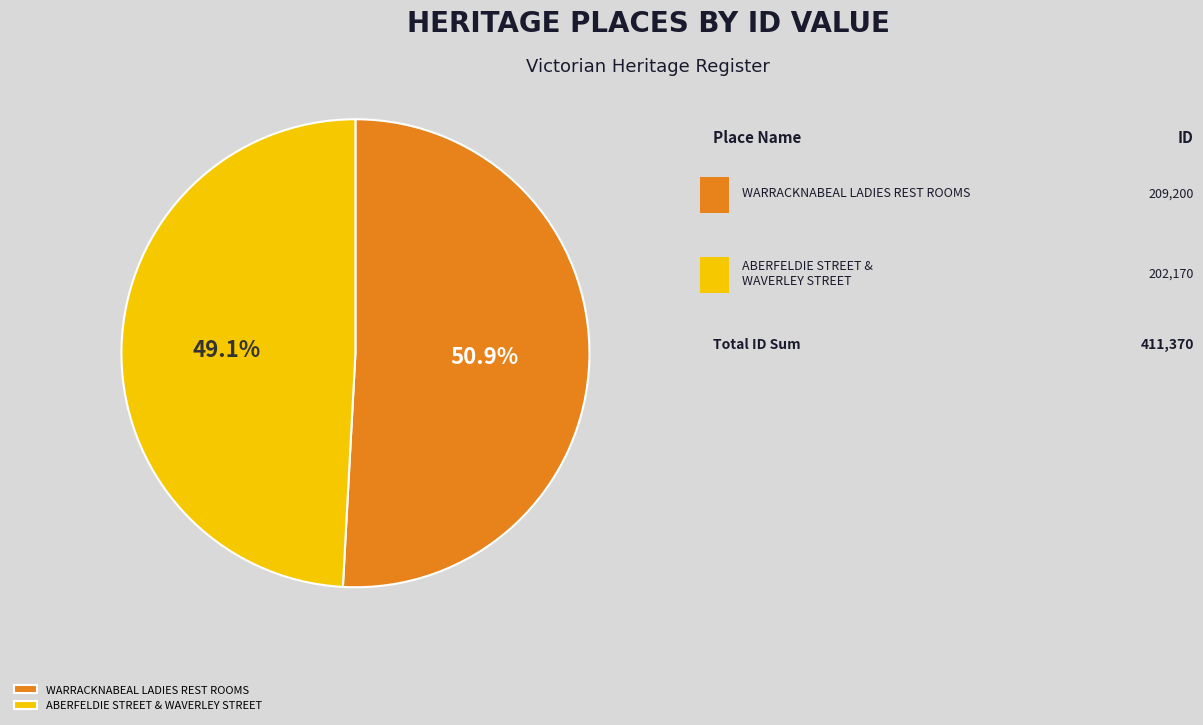

How many slices are in this pie chart?

2